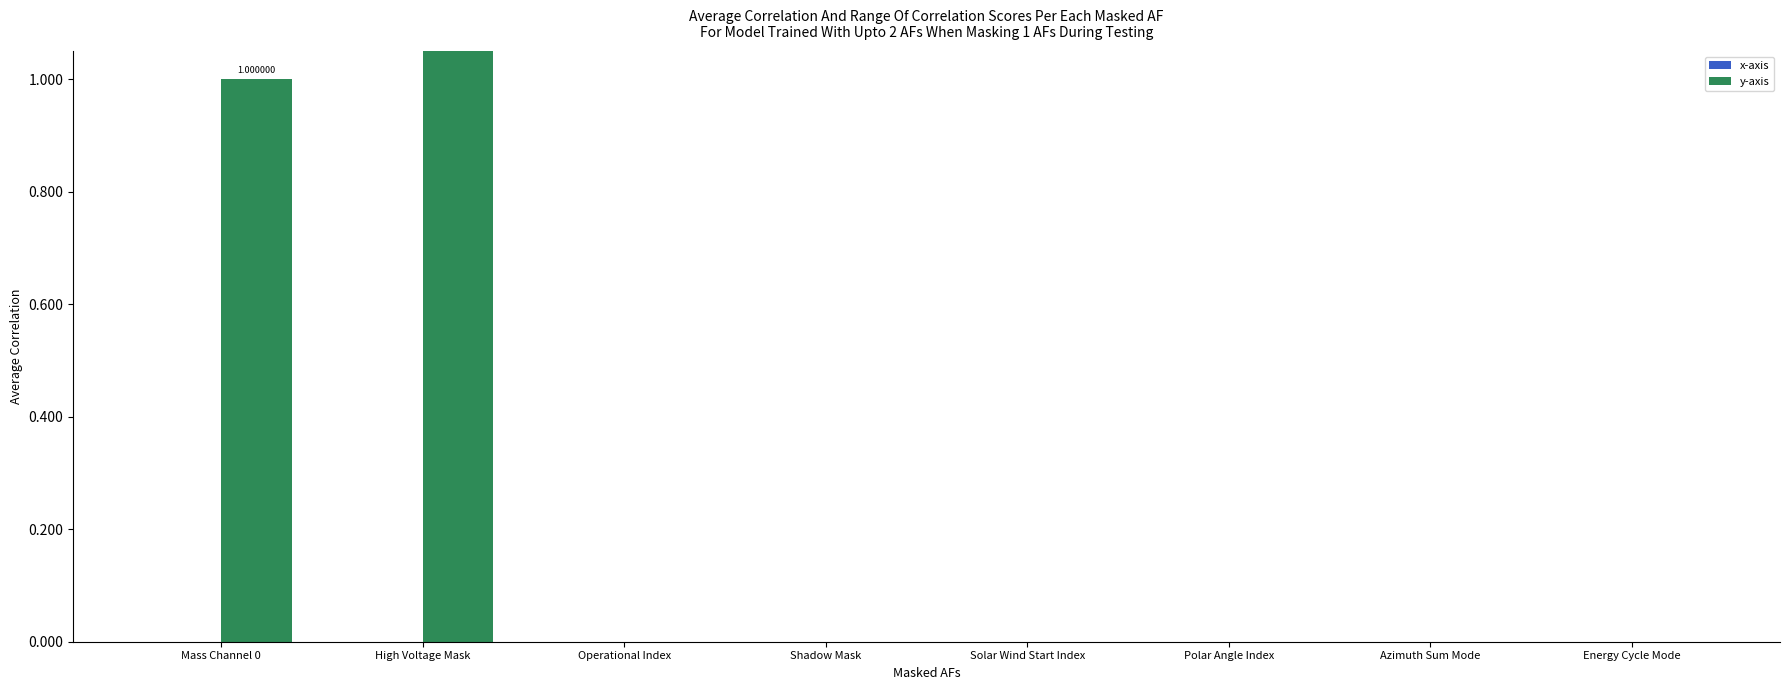

Between High Voltage Mask and Polar Angle Index, which is larger?

High Voltage Mask